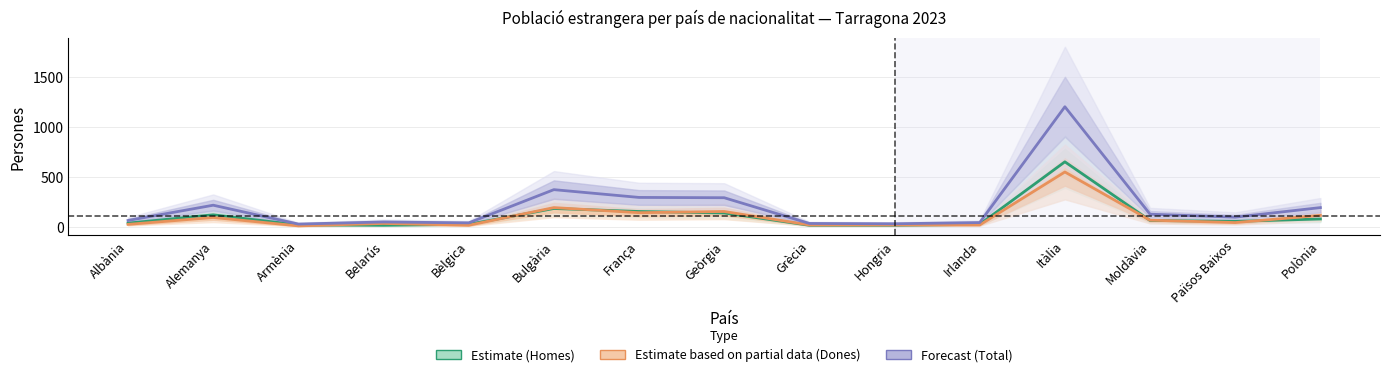

At which label does Estimate based on partial data (Dones) first exceed 42?

Alemanya